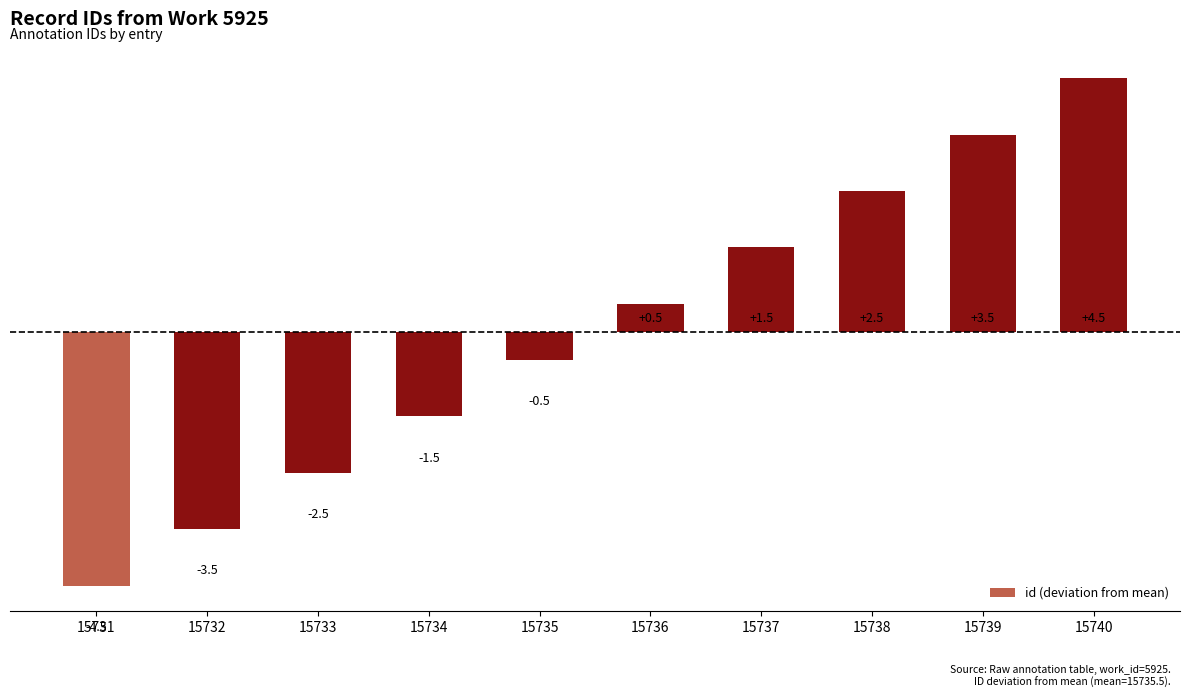

How many positive values are there?

5